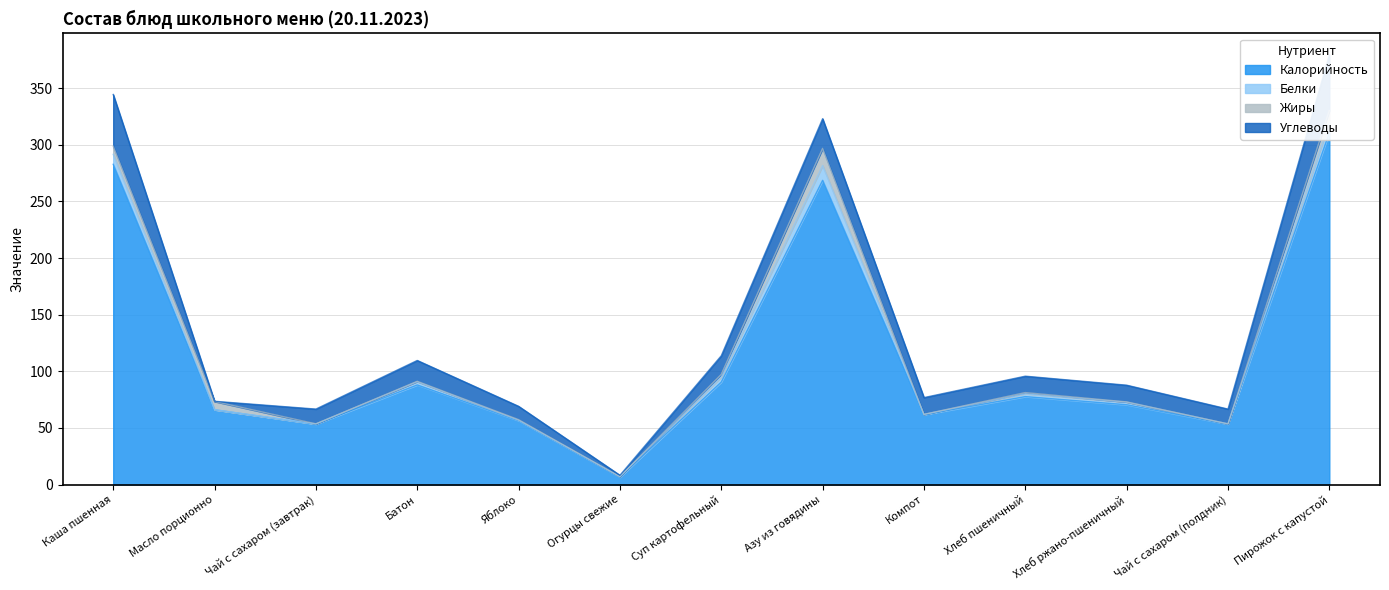

What position from the left is Компот?

9